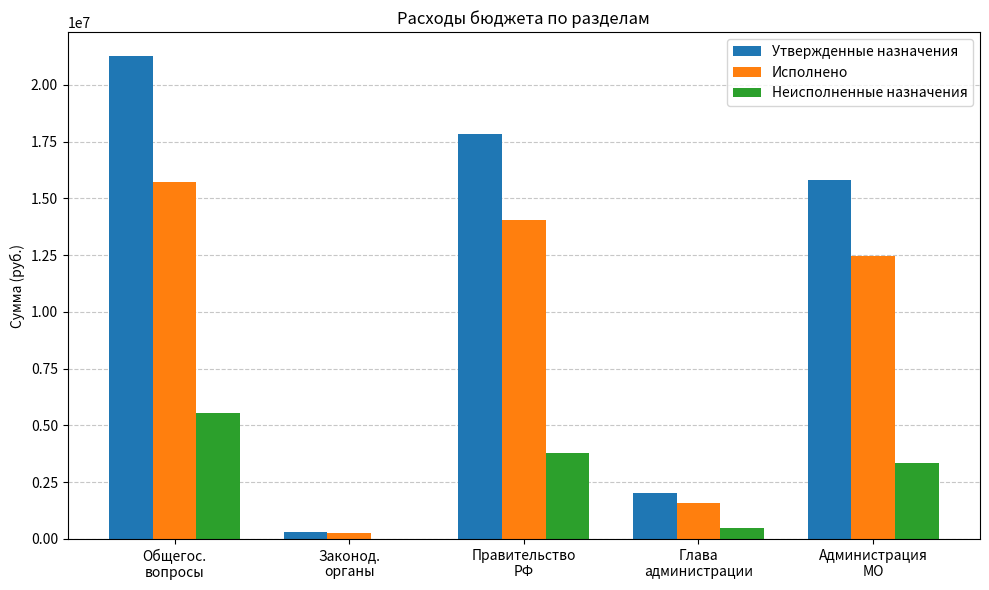

What is the sum of all Неисполненные назначения values?

13166368.8